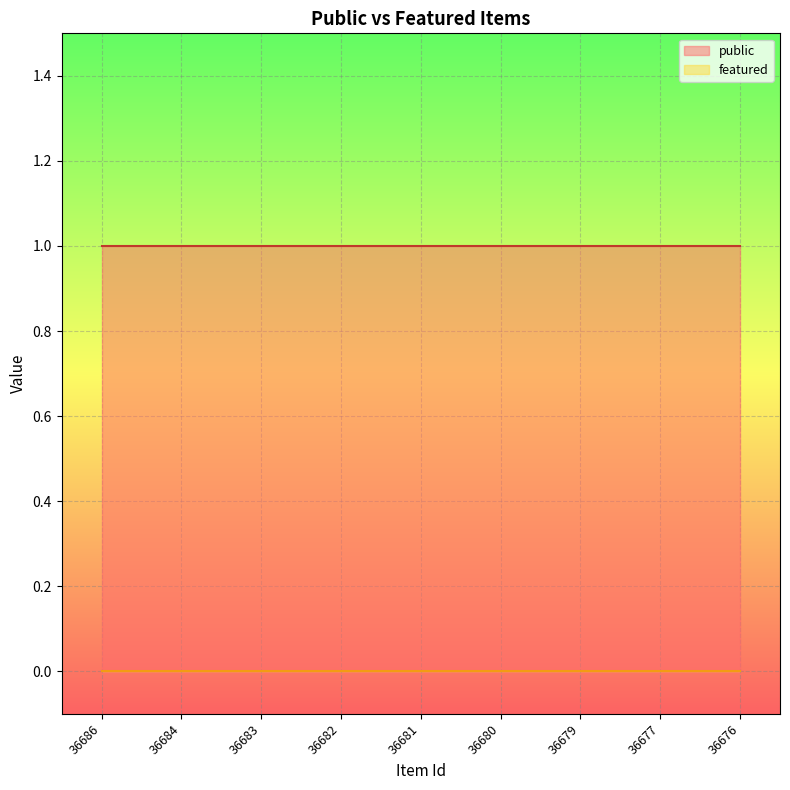

Count the number of categories in the chart.

9